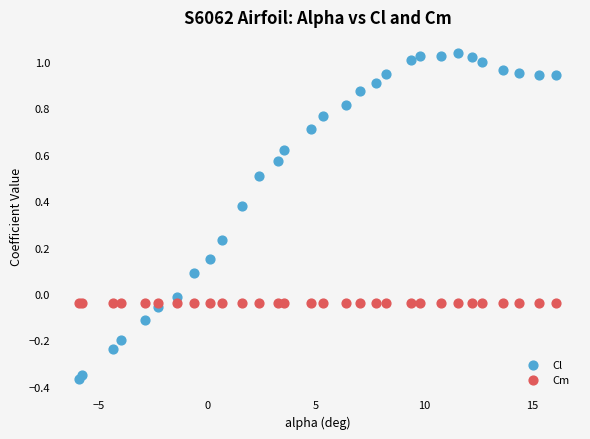

Which series contains the lowest Y value?

Cl